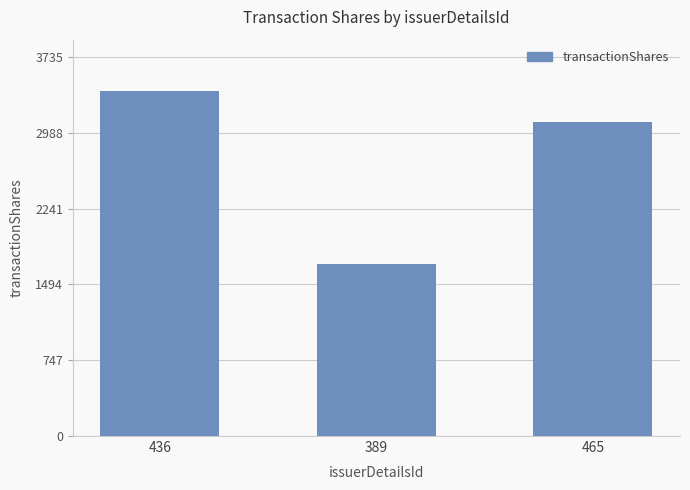

What is the difference between the maximum and second lowest values?

297